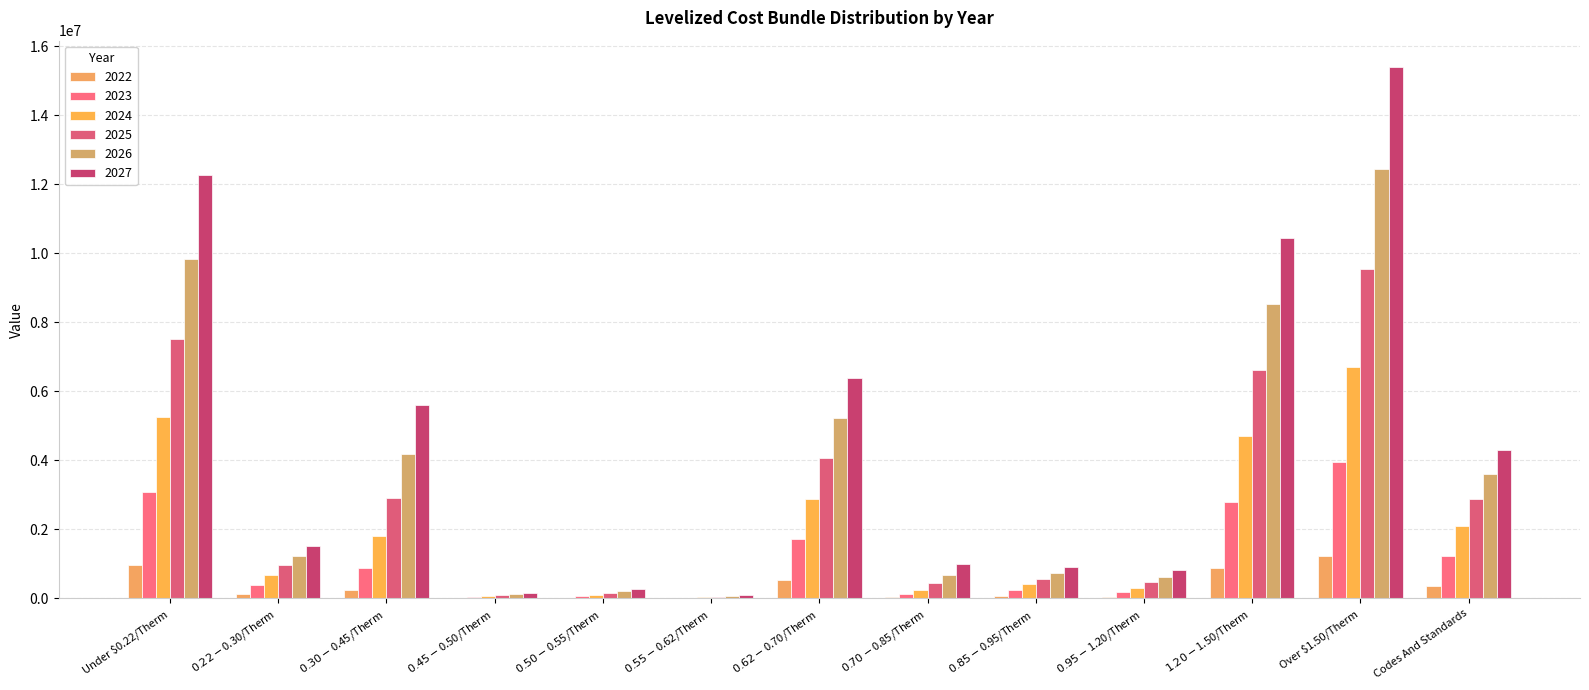

How many categories are shown in the chart?

13